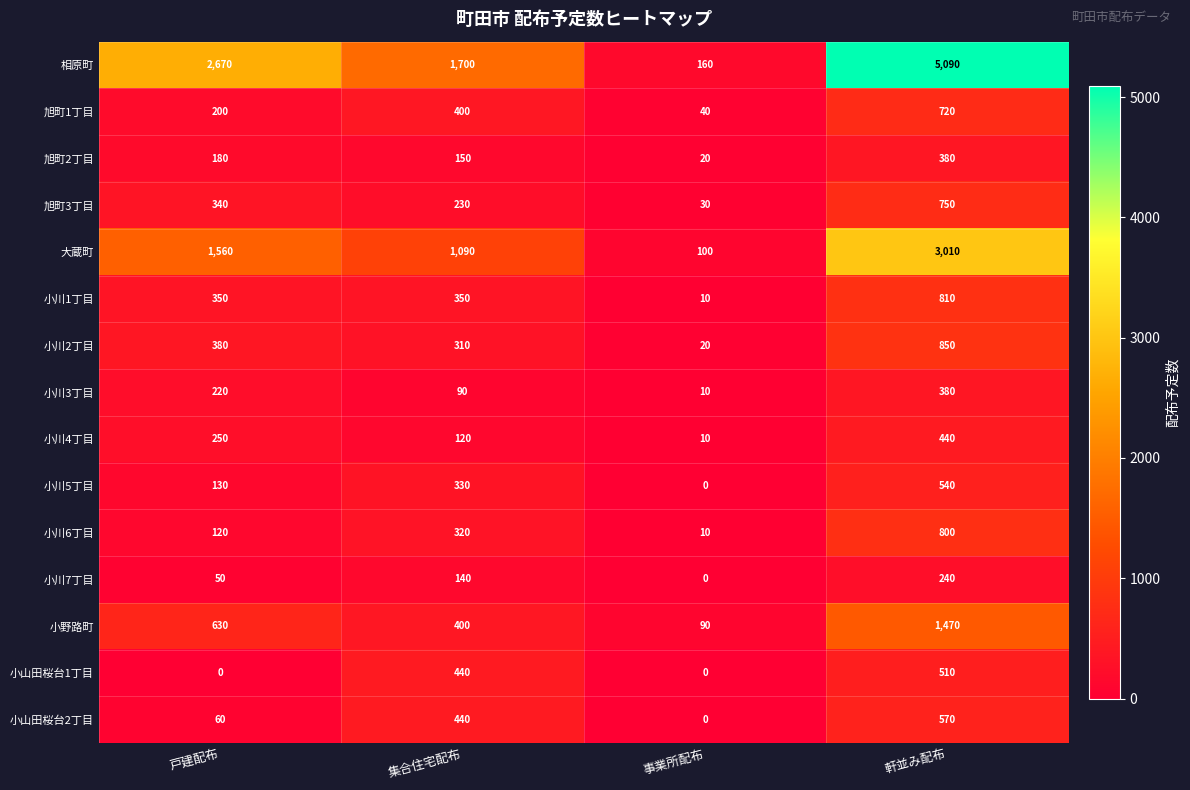

Which series has the widest spread of values?

相原町